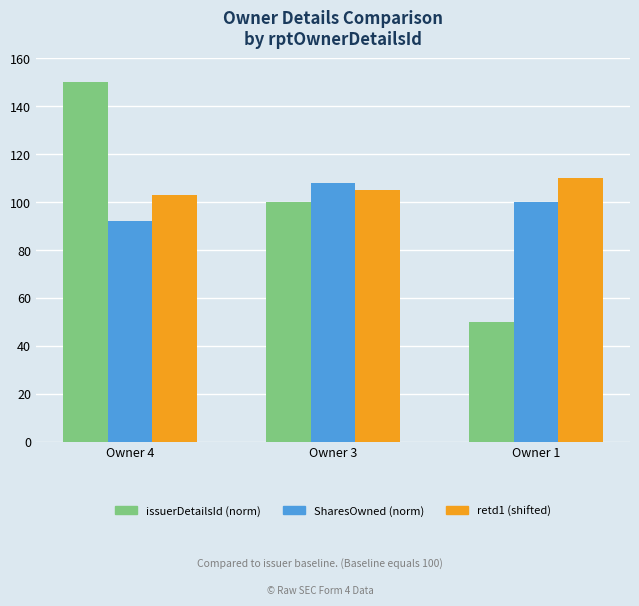

How many bars are there in total?

9